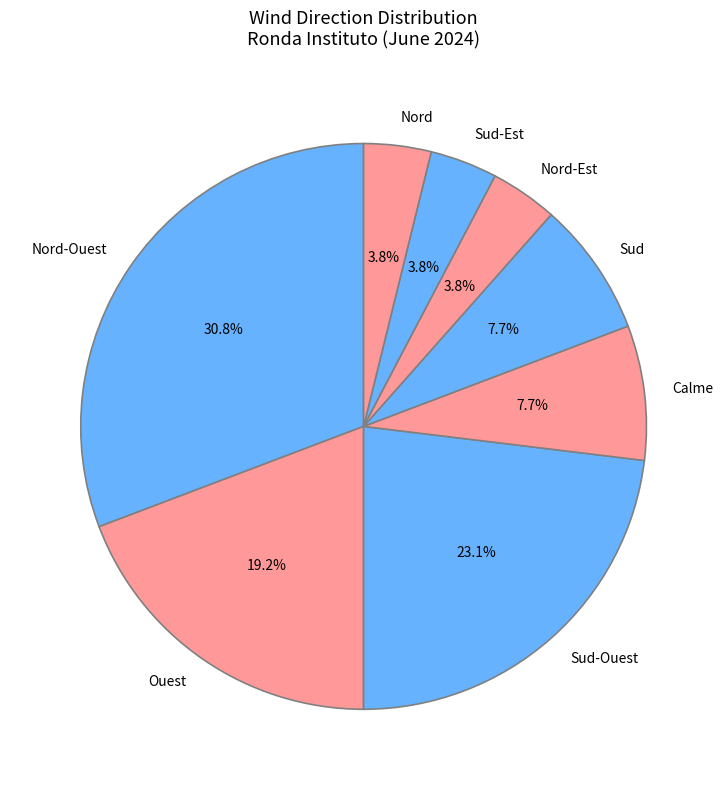

Count the number of slices in the pie.

8